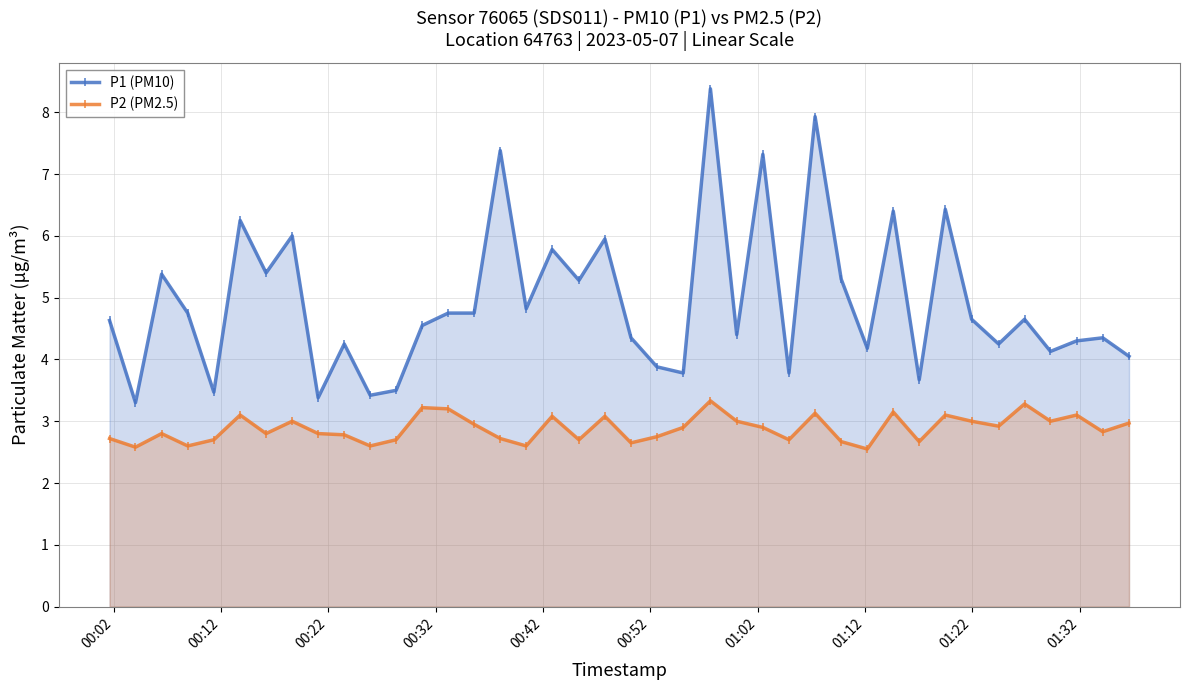

Reading left to right, extract all data points from this chart.

P1 (PM10): 4.6	3.3	5.4	4.8	3.5	6.2	5.4	6.0	3.4	4.2	3.4	3.5	4.5	4.8	4.8	7.4	4.8	5.8	5.3	6.0	4.3	3.9	3.8	8.4	4.4	7.3	3.8	7.9	5.3	4.2	6.4	3.7	6.4	4.7	4.2	4.7	4.1	4.3	4.3	4.0
P2 (PM2.5): 2.7	2.6	2.8	2.6	2.7	3.1	2.8	3.0	2.8	2.8	2.6	2.7	3.2	3.2	3.0	2.7	2.6	3.1	2.7	3.1	2.6	2.8	2.9	3.3	3.0	2.9	2.7	3.1	2.7	2.5	3.1	2.7	3.1	3.0	2.9	3.3	3.0	3.1	2.8	3.0